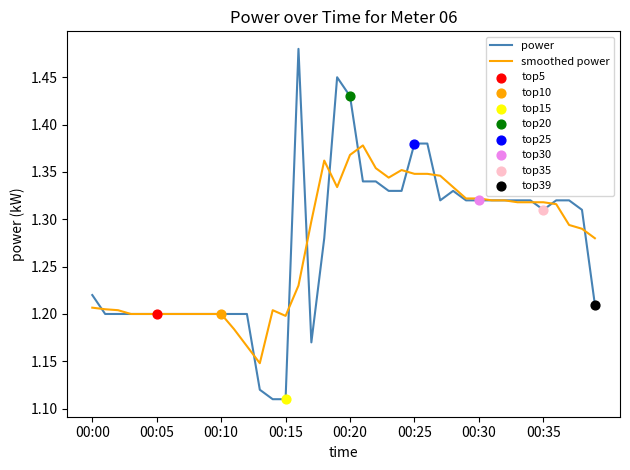

Which series has the largest range (max minus min)?

power